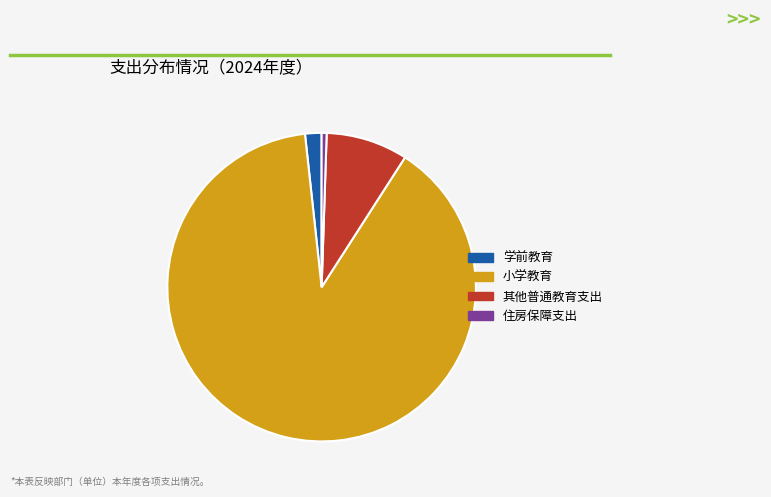

Do 小学教育 and 学前教育 together represent more than half of the pie?

Yes